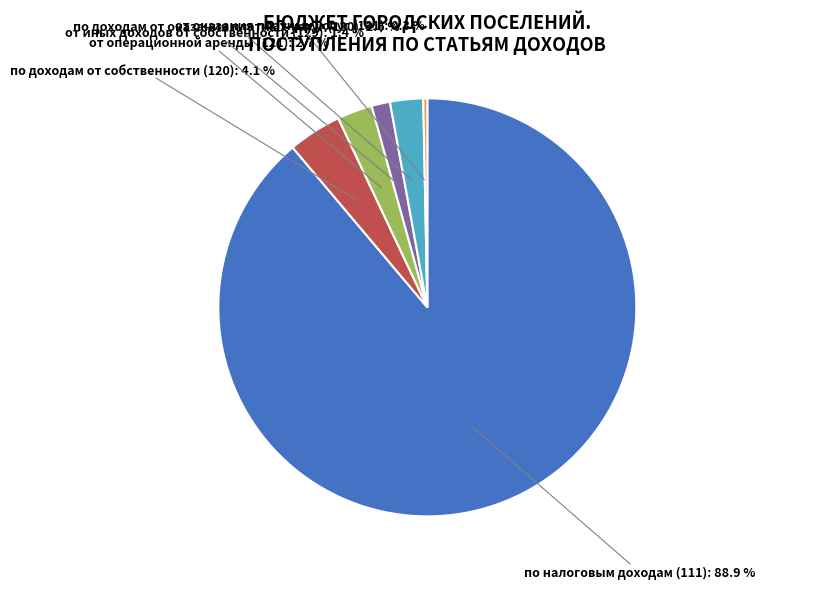

To the nearest percent, what is the average slice percentage?

17%